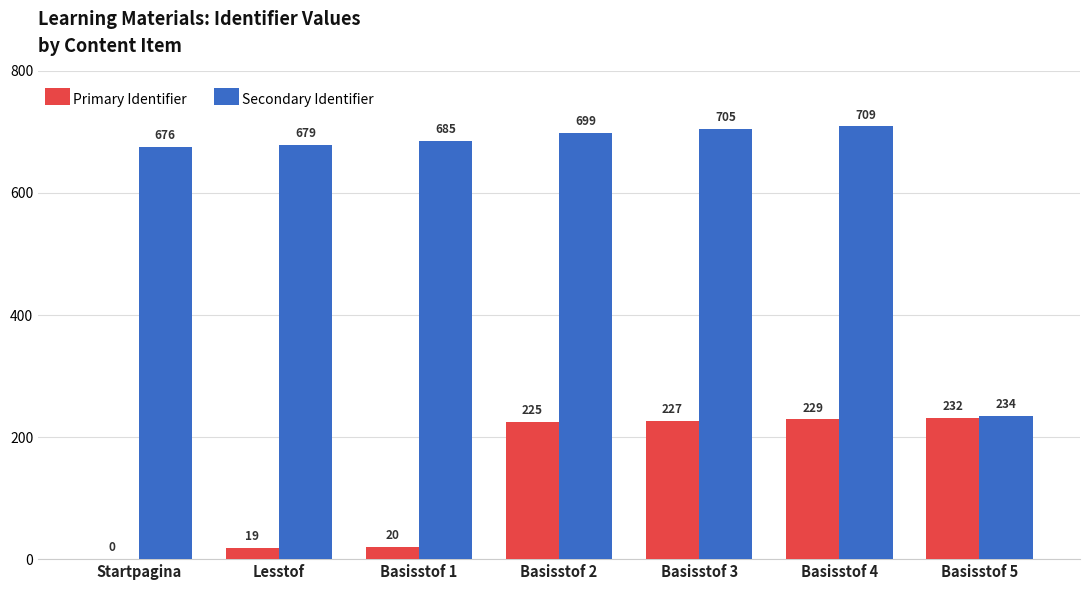

What is the sum of all Secondary Identifier values?

4387